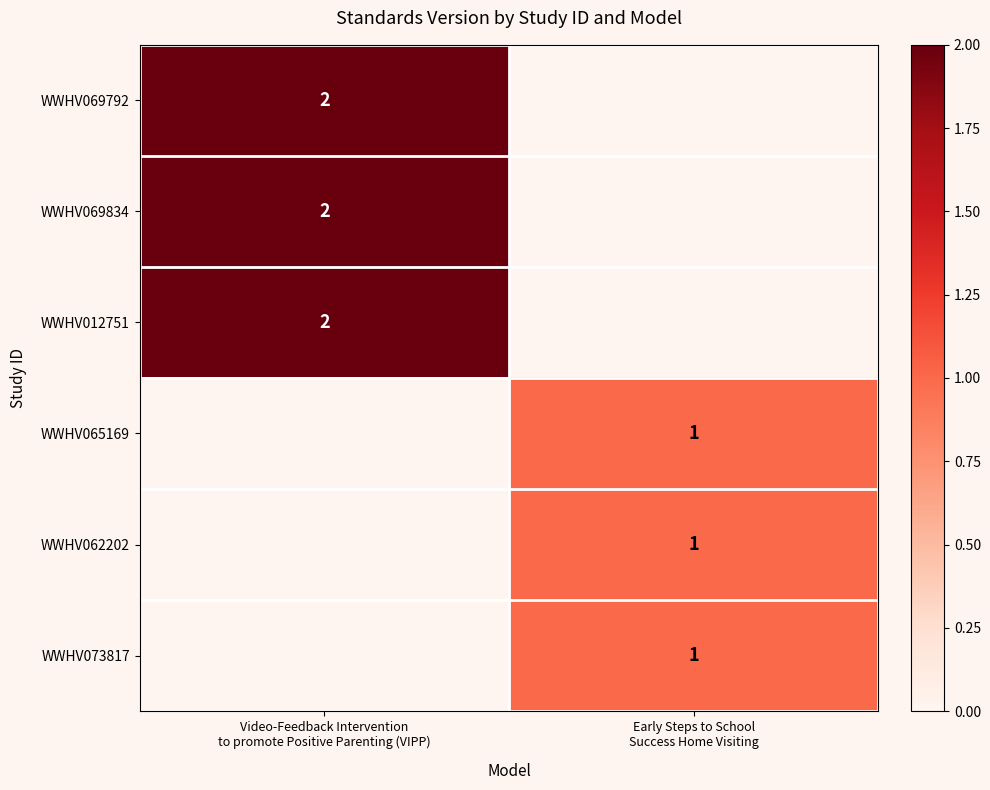

What is the maximum value for WWHV012751?

2.0